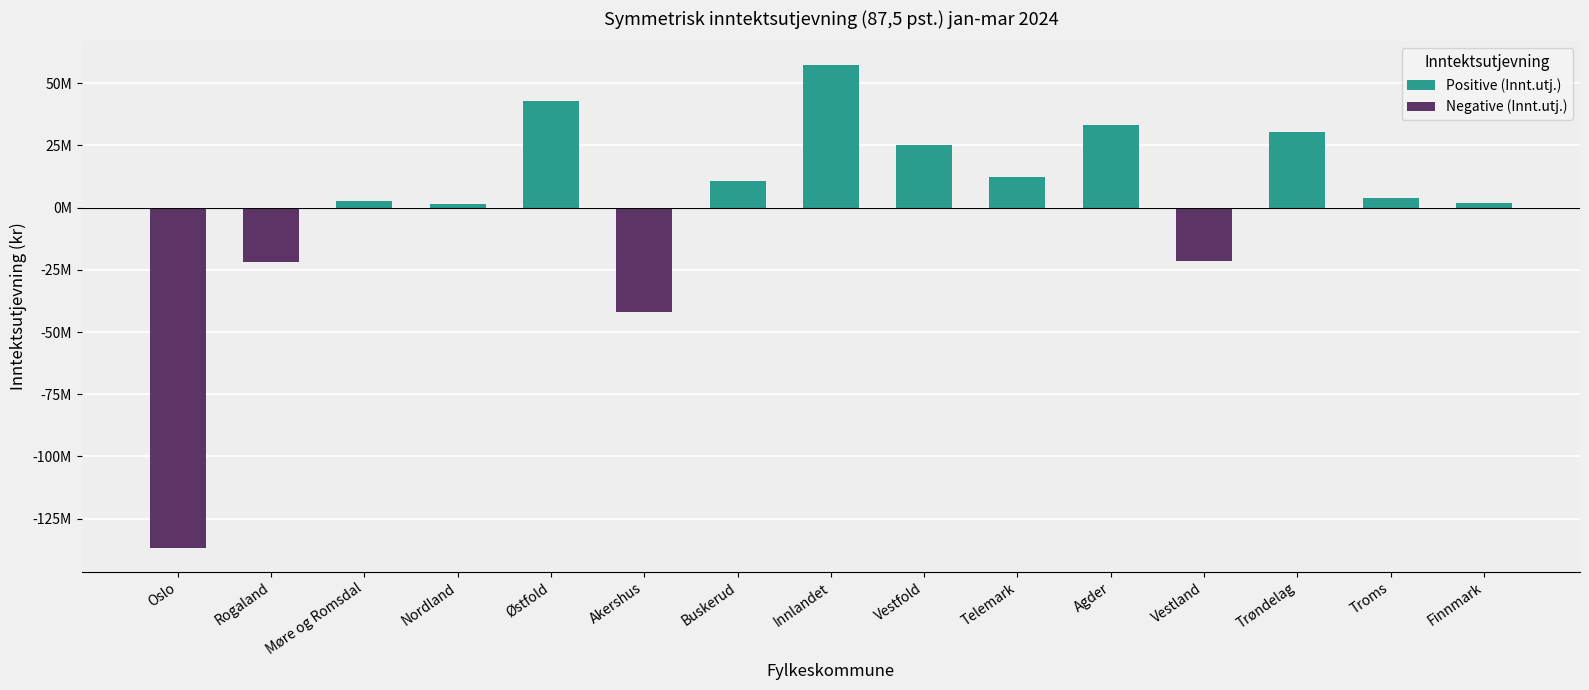

The Positive (Innt.utj.) series shows 30405416.9 at Trøndelag. True or false?

True